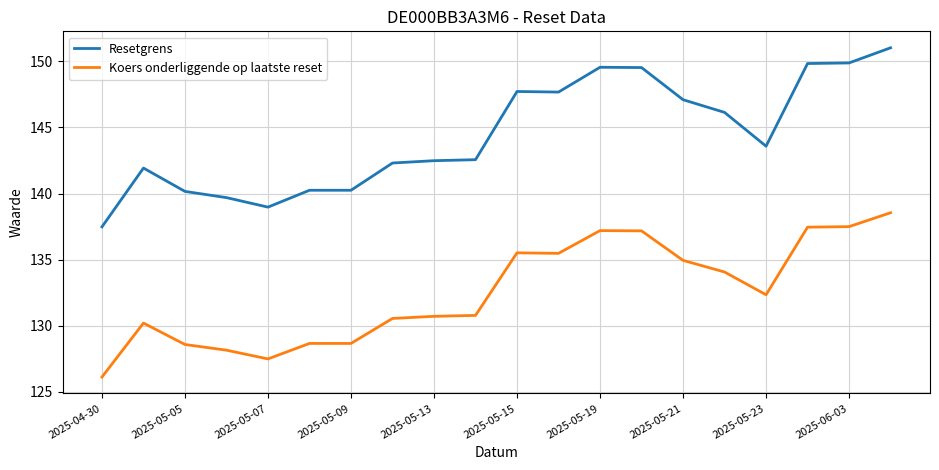

True or false: Resetgrens and Koers onderliggende op laatste reset cross at least once.

False